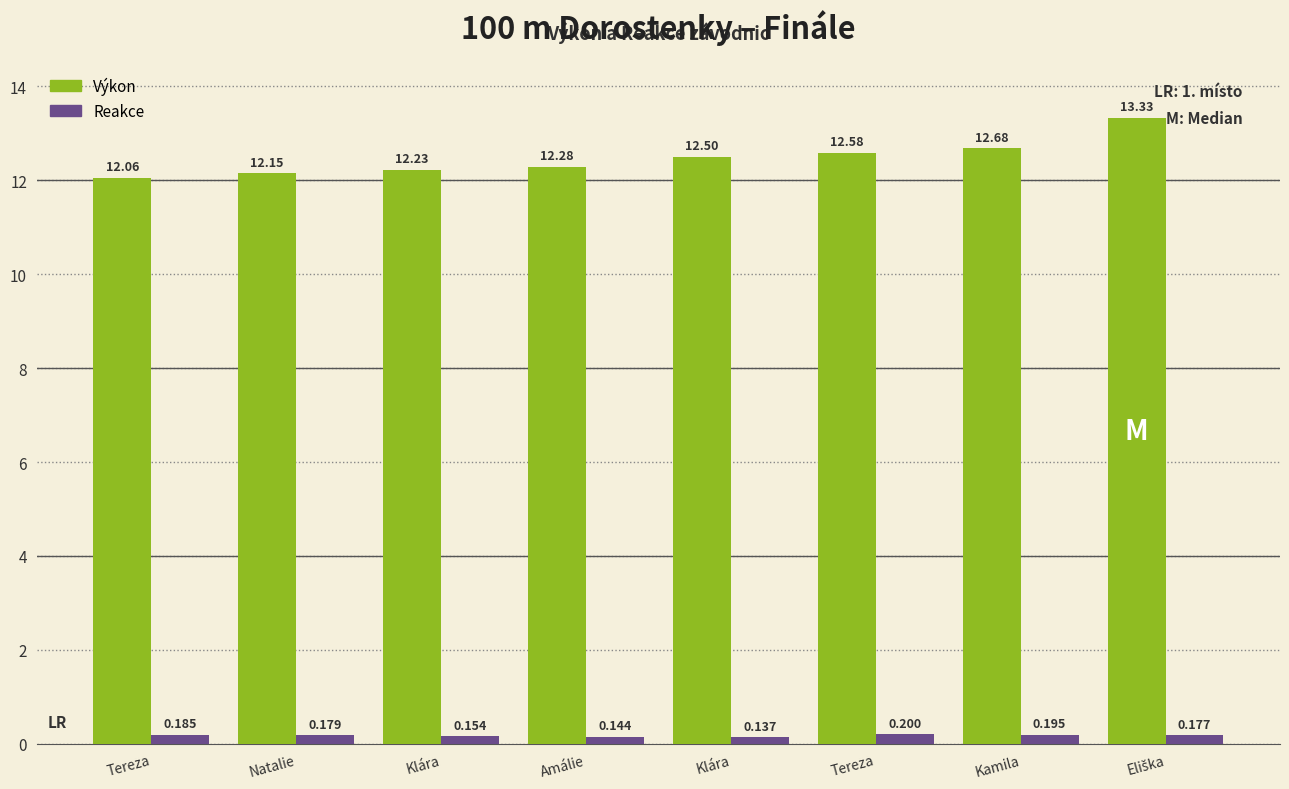

Which category has the highest value in the Výkon series?

Eliška